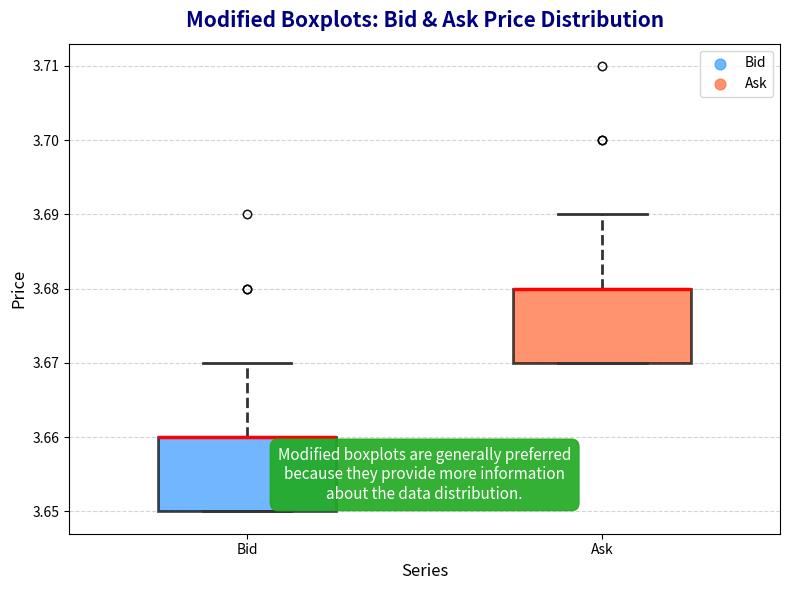

Reading left to right, transcribe this box plot: for each box, give where its median line is, the range the box spans, and where its two whiskers end, as read against the y-axis. The values are not printed on the chart, so give them approximately, as read against the axis.

Bid: median 3.66 (drawn on the box's upper edge), box 3.65 to 3.66, whiskers 3.65 to 3.67
Ask: median 3.68 (drawn on the box's upper edge), box 3.67 to 3.68, whiskers 3.67 to 3.69